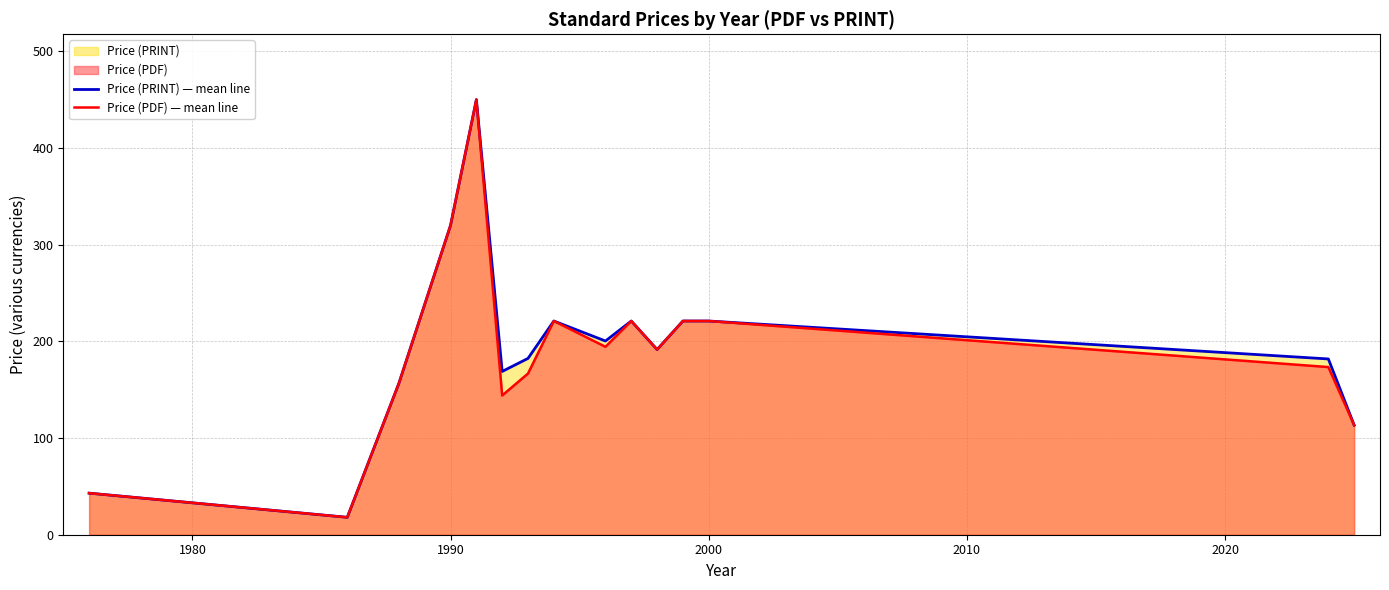

What is the value of the Price (PRINT) — mean line point at the 12th from the left?

221.0